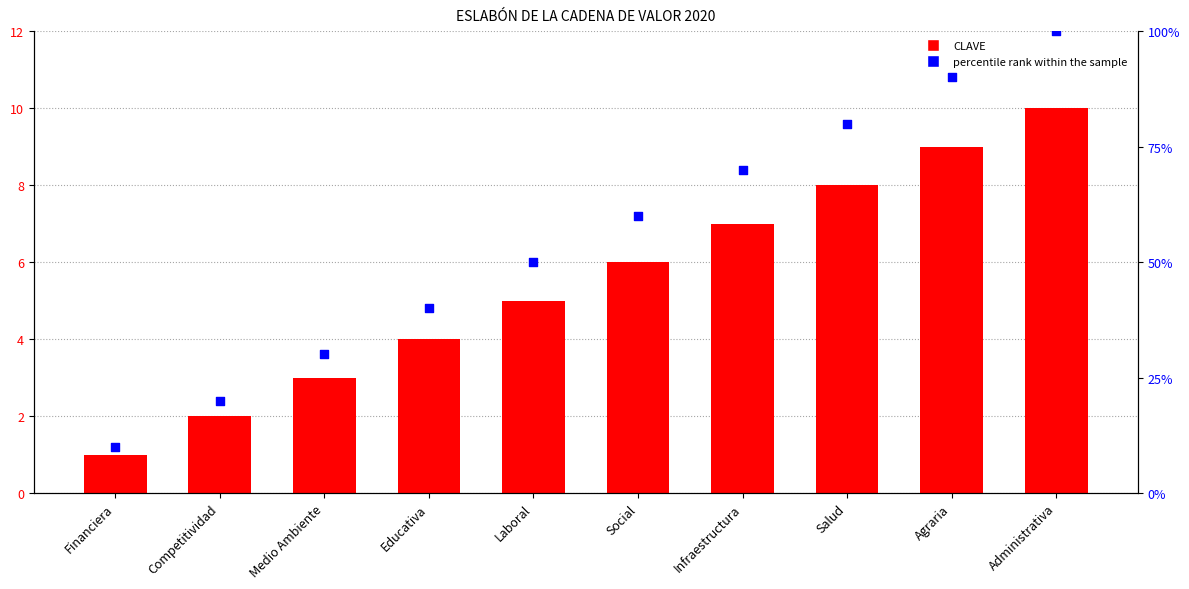

Which series contains the lowest Y value?

CLAVE